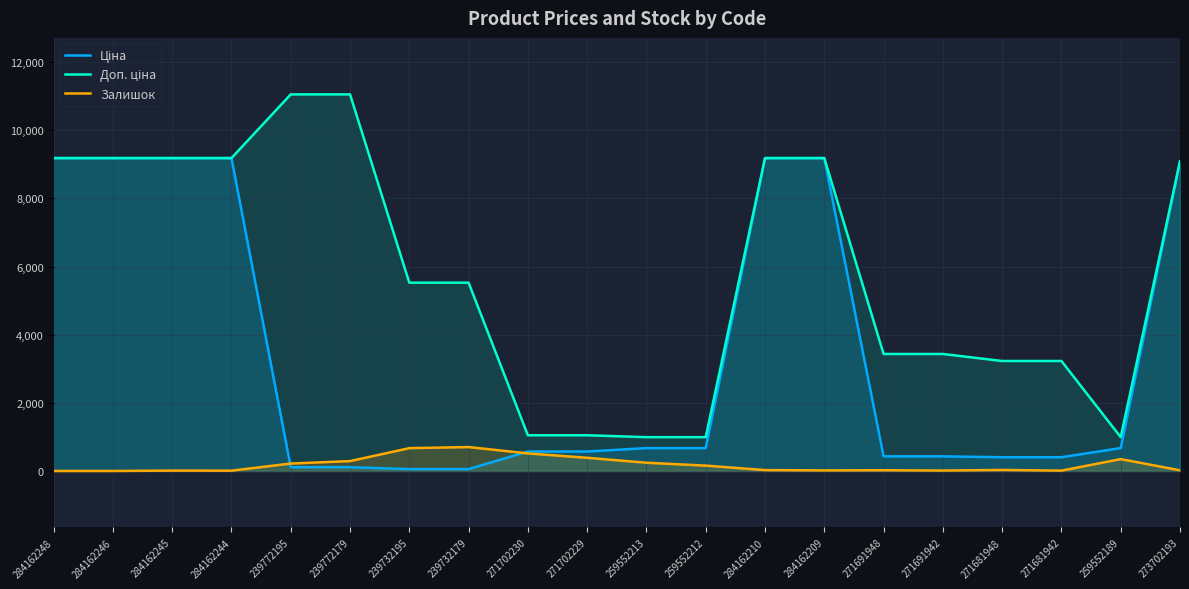

What position from the left is 271691942?

16